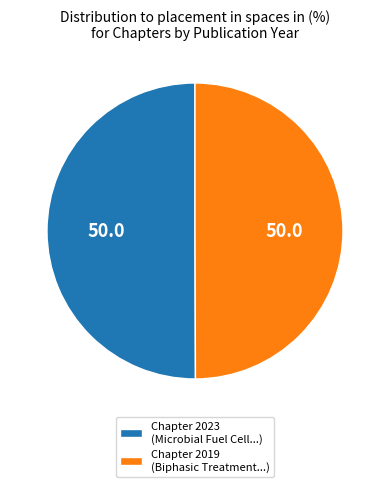

Is the sum of Chapter 2023 (Microbial Fuel Cell...) and Chapter 2019 (Biphasic Treatment...) greater than half?

Yes